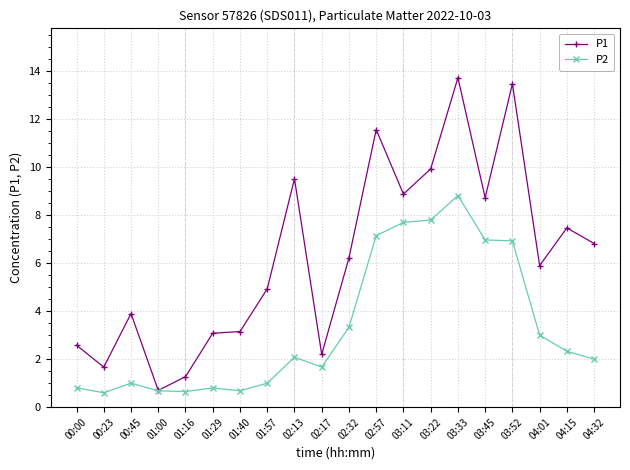

Which series changed the most between 01:40 and 03:22?

P2